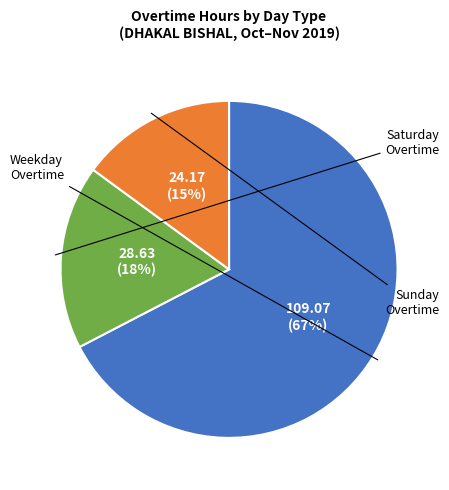

Count the number of slices in the pie.

3